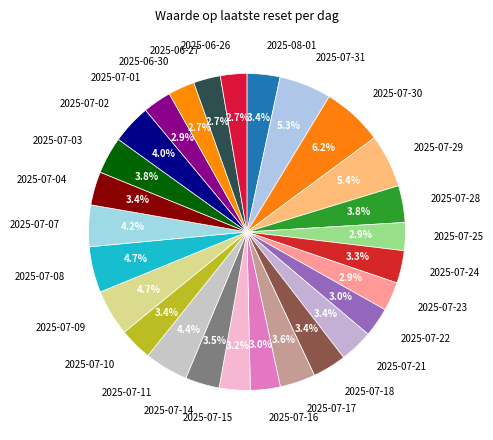

Does any single category account for the majority?

No